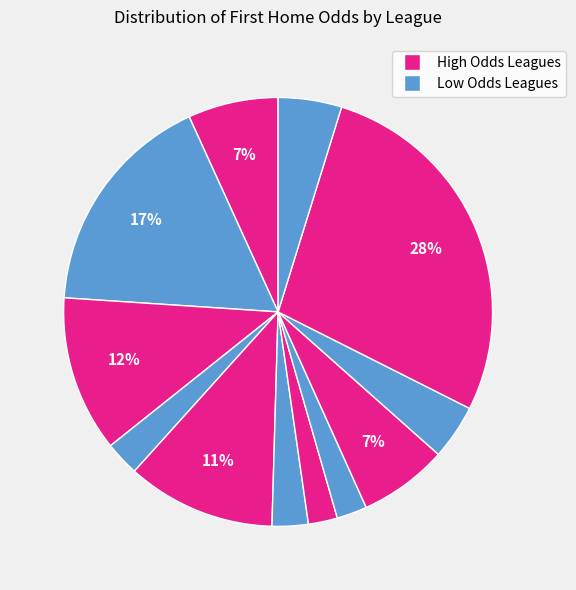

How many slices are in this pie chart?

12